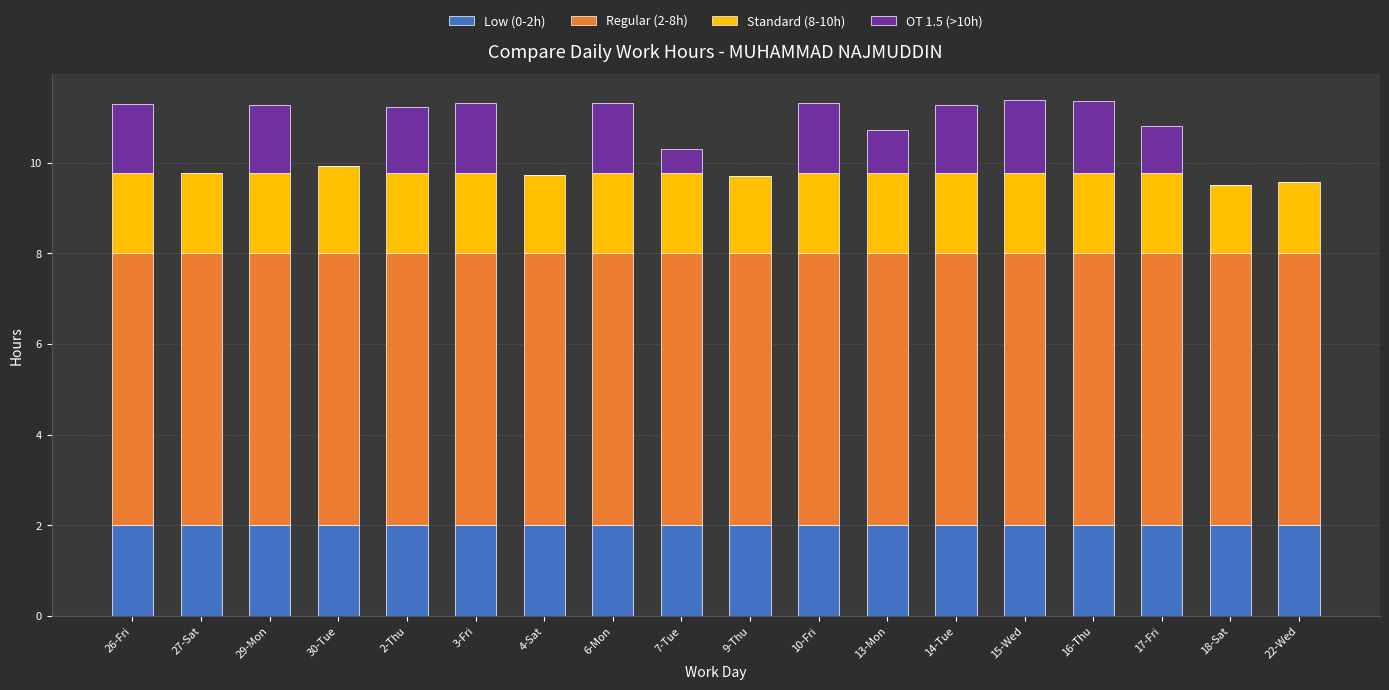

What are all the series names shown in the legend?

Low (0-2h), Regular (2-8h), Standard (8-10h), OT 1.5 (>10h)